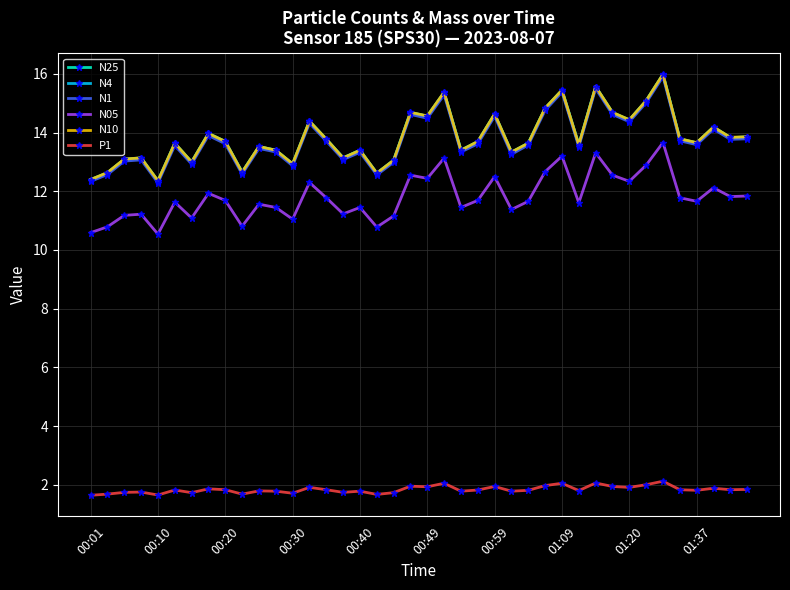

True or false: N25 has more than 0 interior local peaks.

True